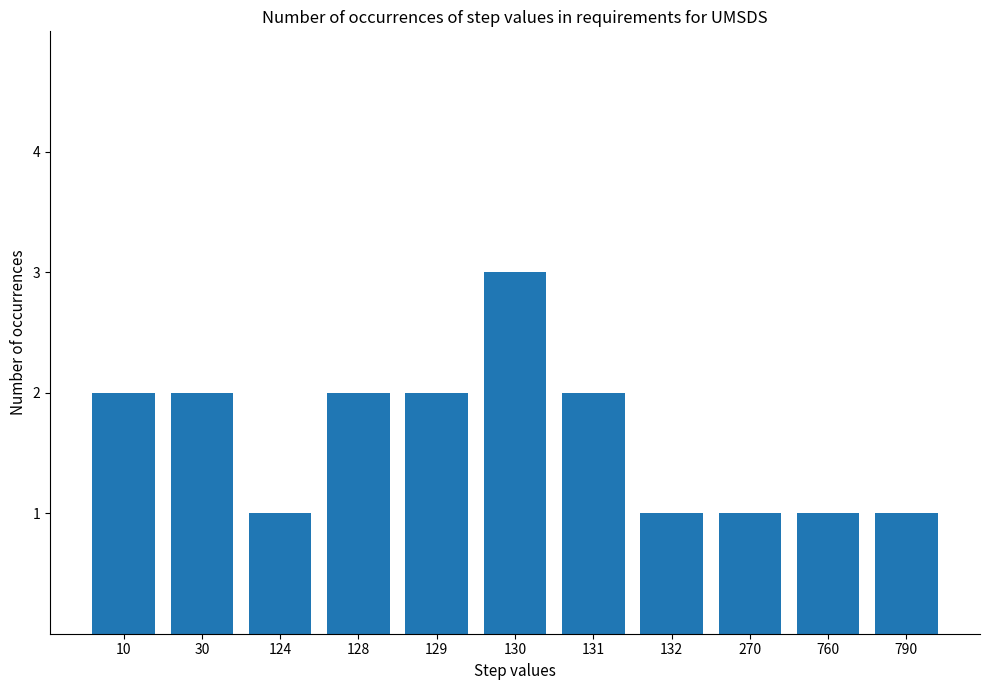

What is the change in value from 130 to 270?

-2